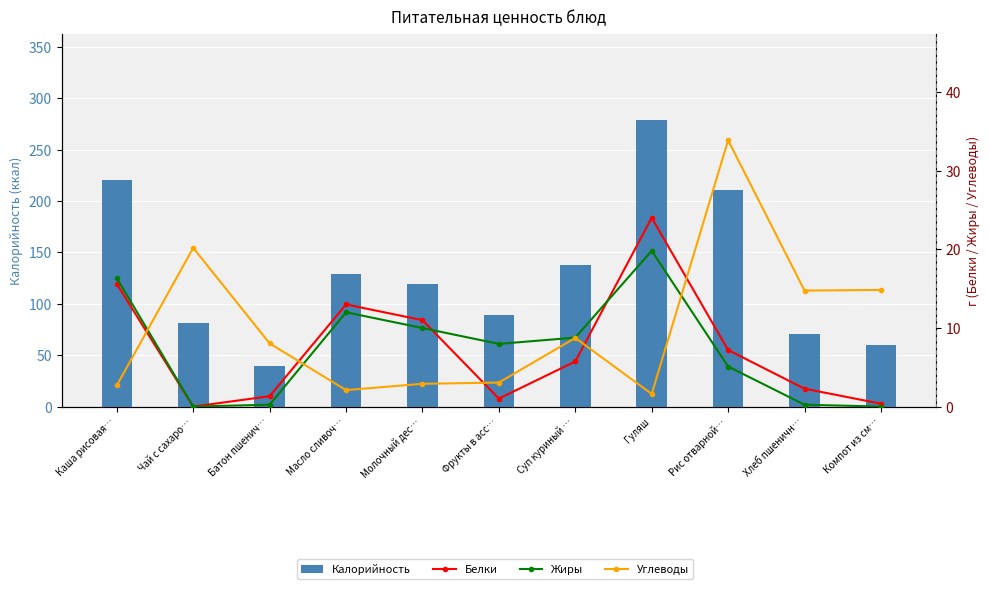

What is the sum of all Калорийность values?

1435.5